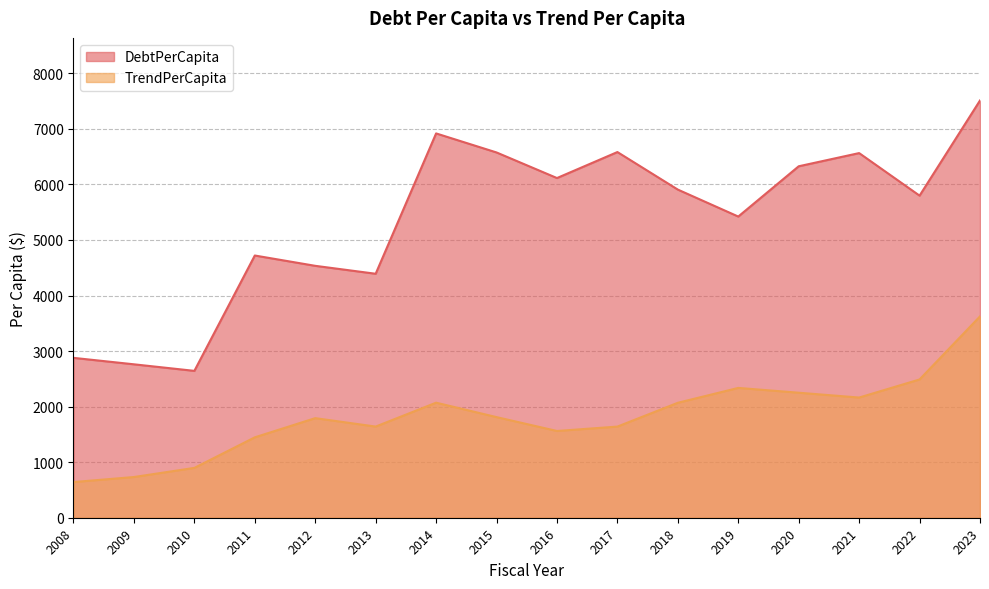

True or false: DebtPerCapita has more than 2 points higher than both neighbors.

True